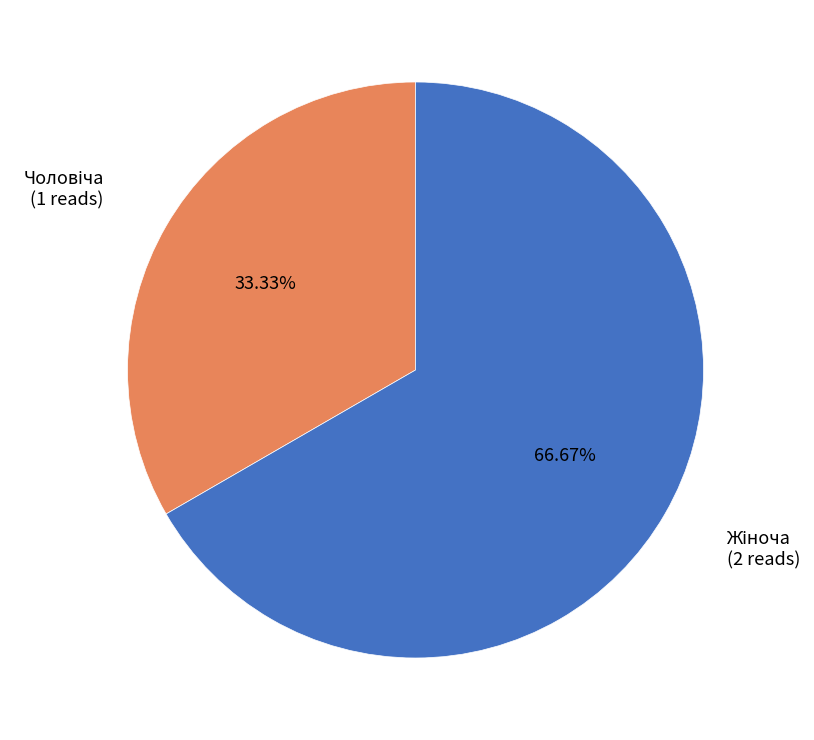

To the nearest percent, what is the average slice percentage?

50%